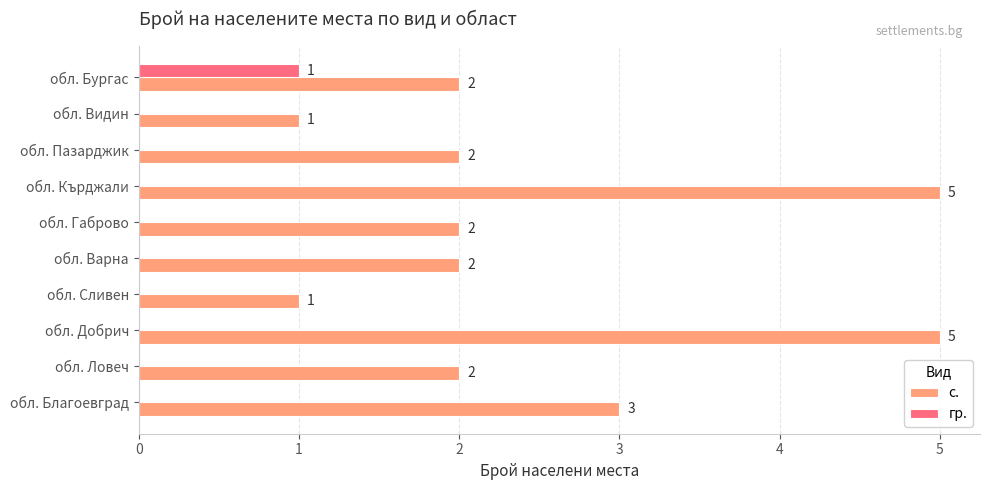

Which series changed the most between обл. Кърджали and обл. Пазарджик?

с.